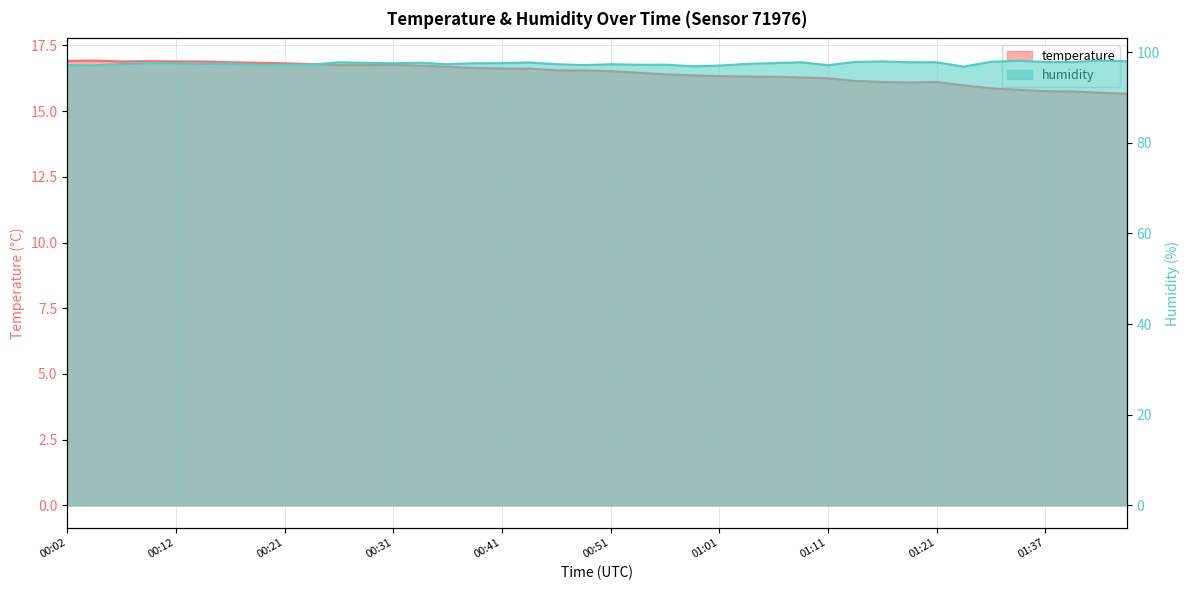

Which category has the highest value in the humidity series?

01:42